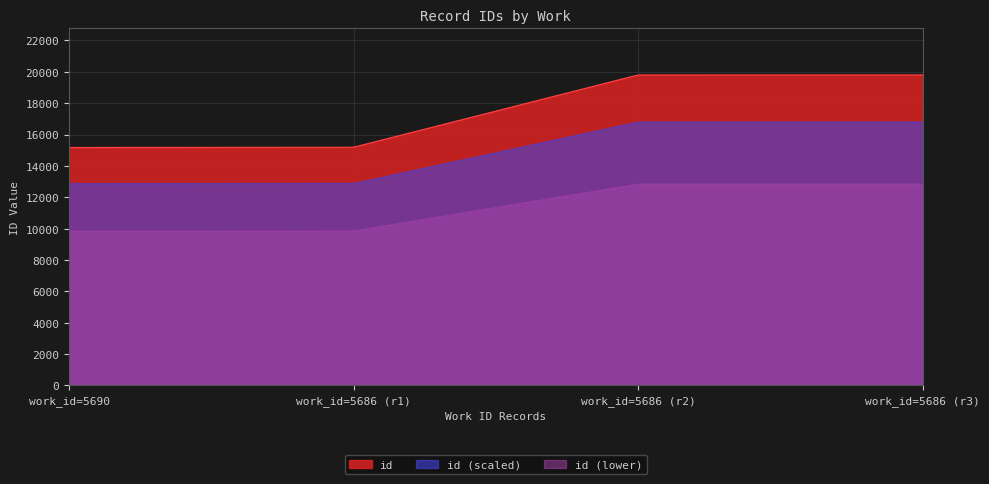

What is the value of the 1st point from the left?

15173